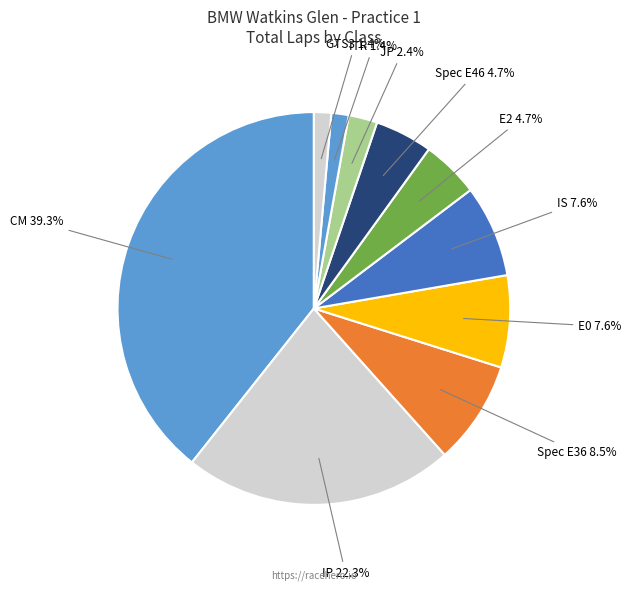

How many segments does this pie chart have?

10